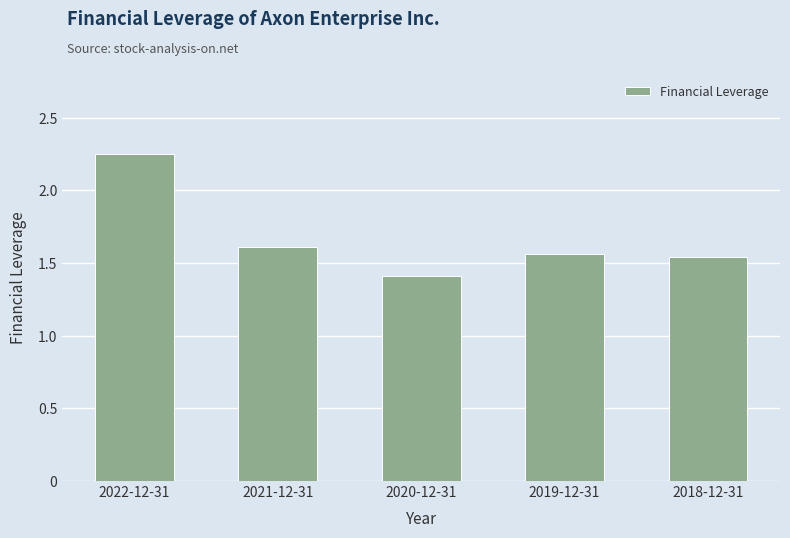

What is the label of the 5th bar from the right?

2022-12-31